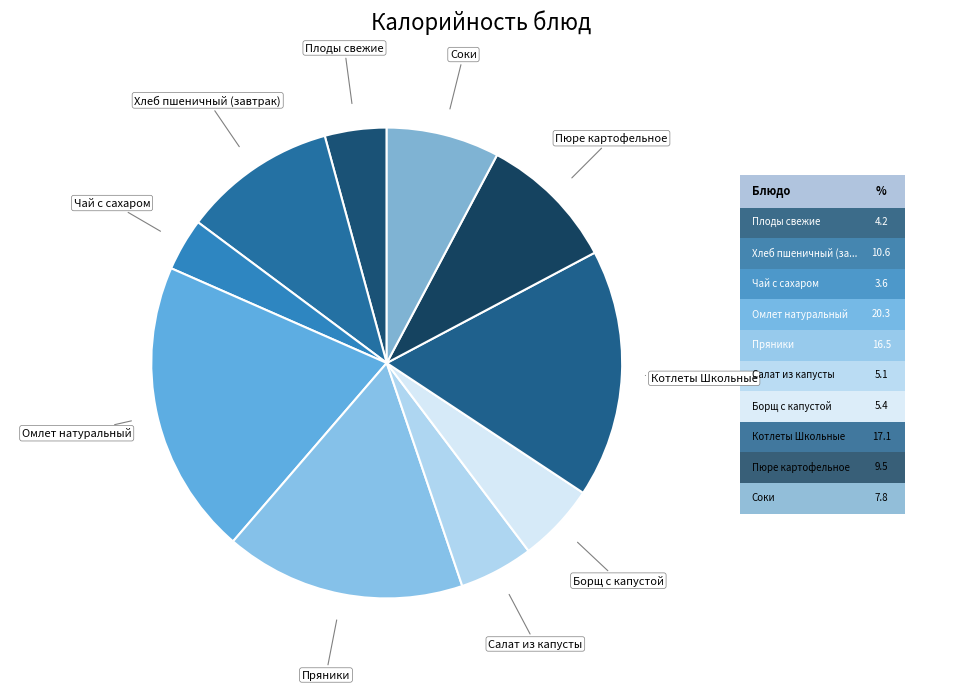

What is the smallest slice in the pie chart?

Чай с сахаром